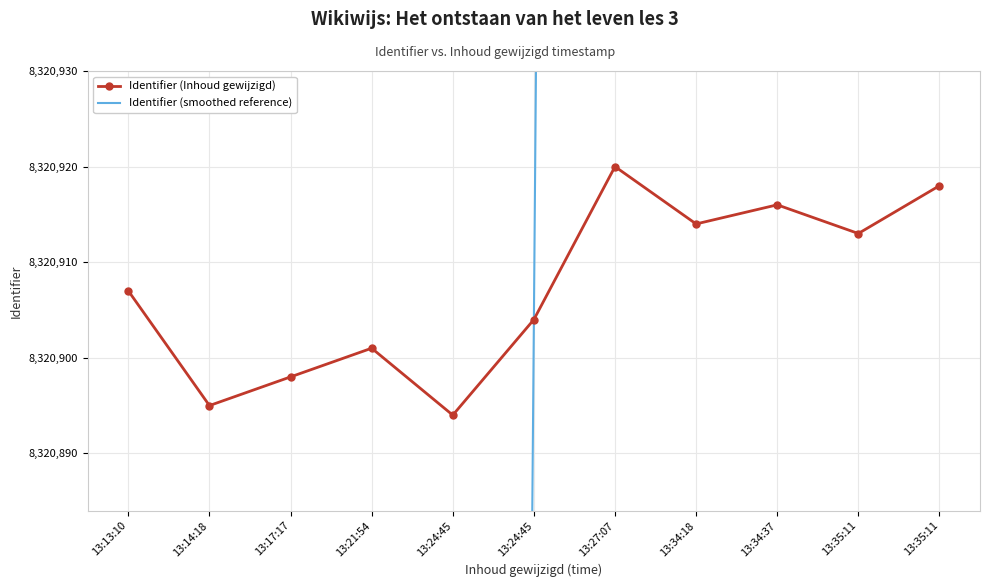

Where is Identifier (Inhoud gewijzigd) nearest to the value 8320907?

13:13:10